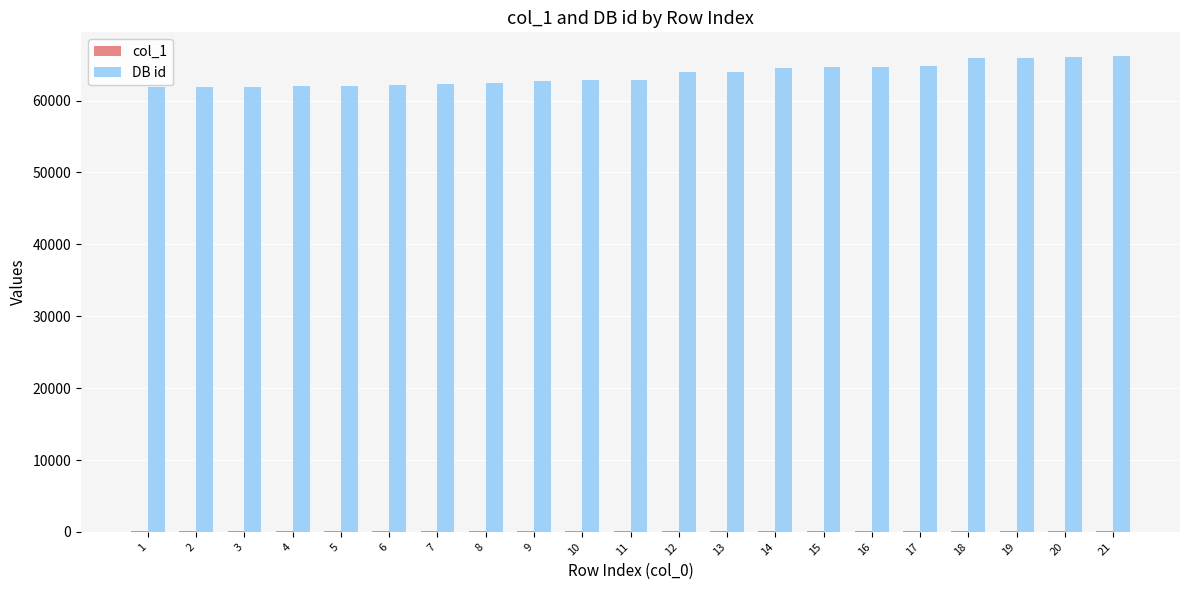

What is the maximum value shown in the chart?

66175